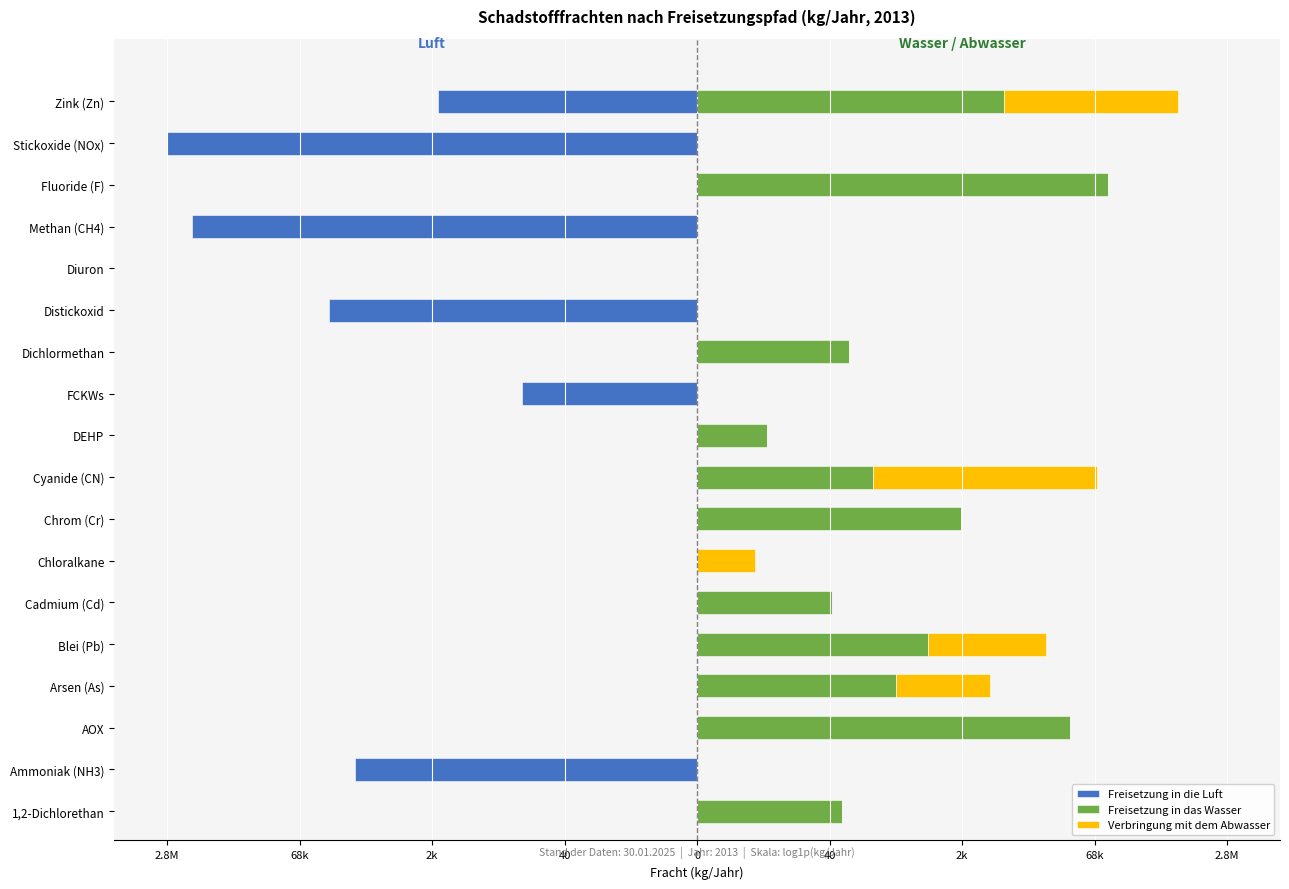

Which series has the largest range (max minus min)?

Freisetzung in die Luft